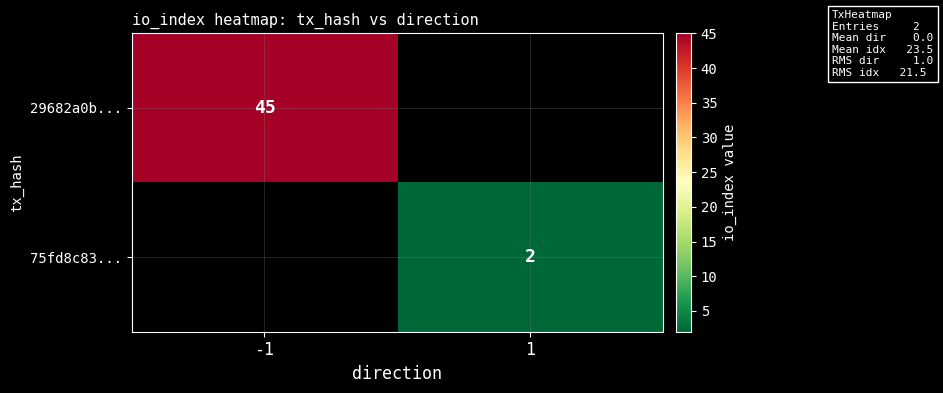

True or false: 29682a0b... has a value of 76 at -1.

False